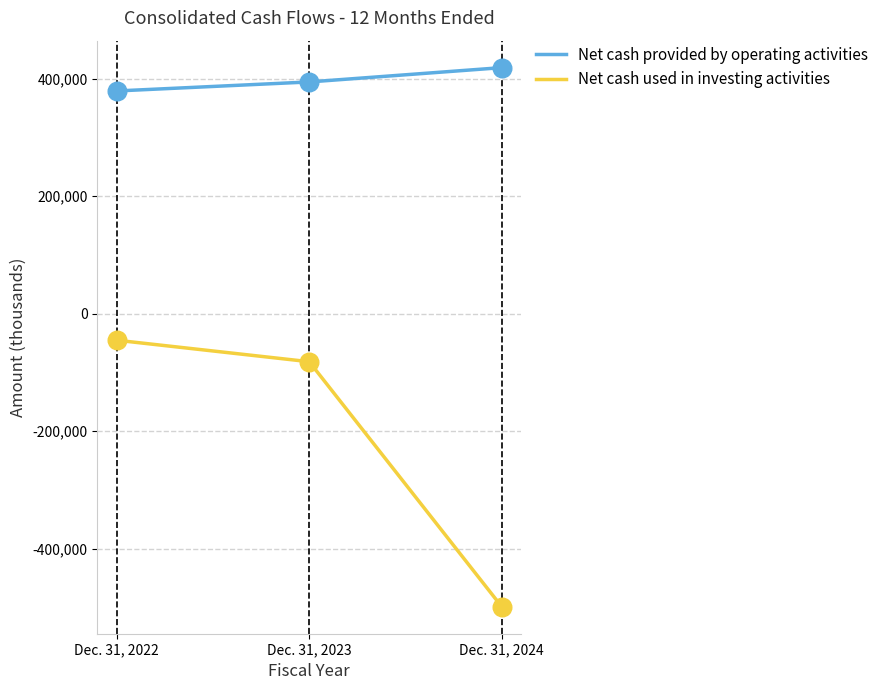

What is the difference between the highest and lowest values at Dec. 31, 2023?

476379